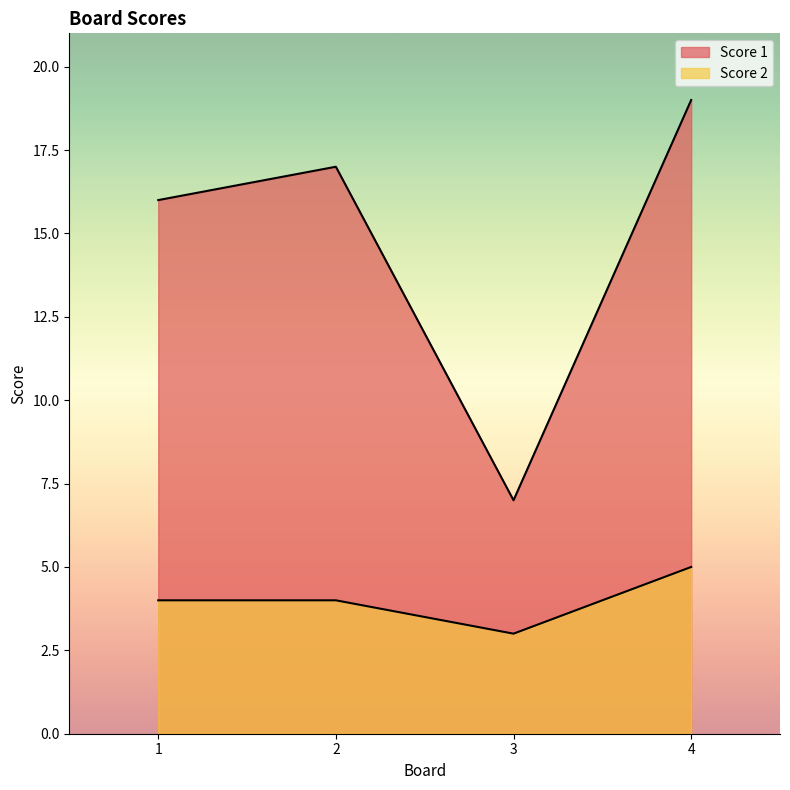

Which series has the widest spread of values?

Score 1